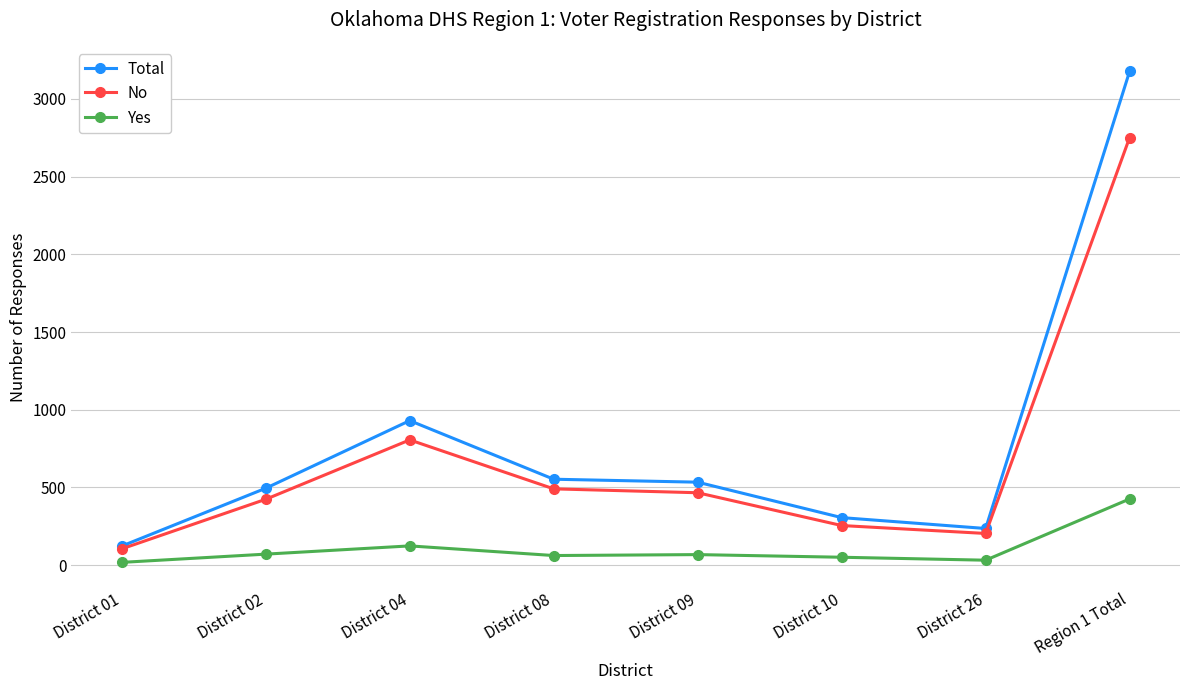

What is the average value of the No series?

688